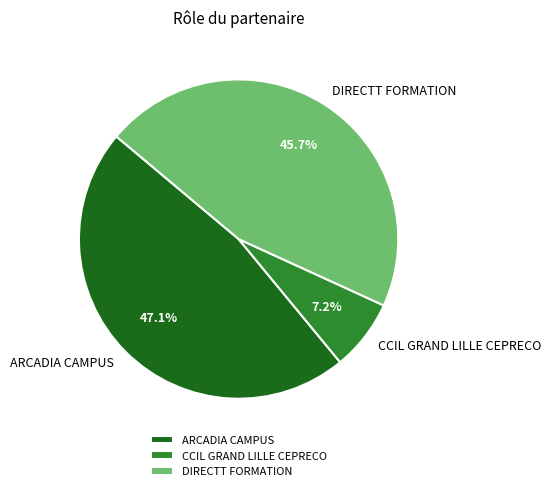

How many slices are in this pie chart?

3